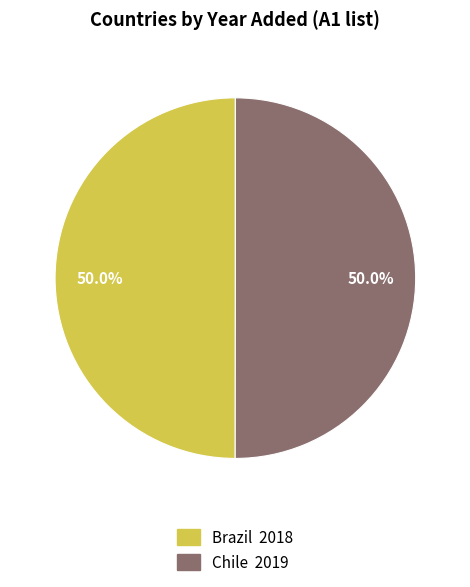

Approximately how many times larger is the value at Chile compared to Brazil?

1.0